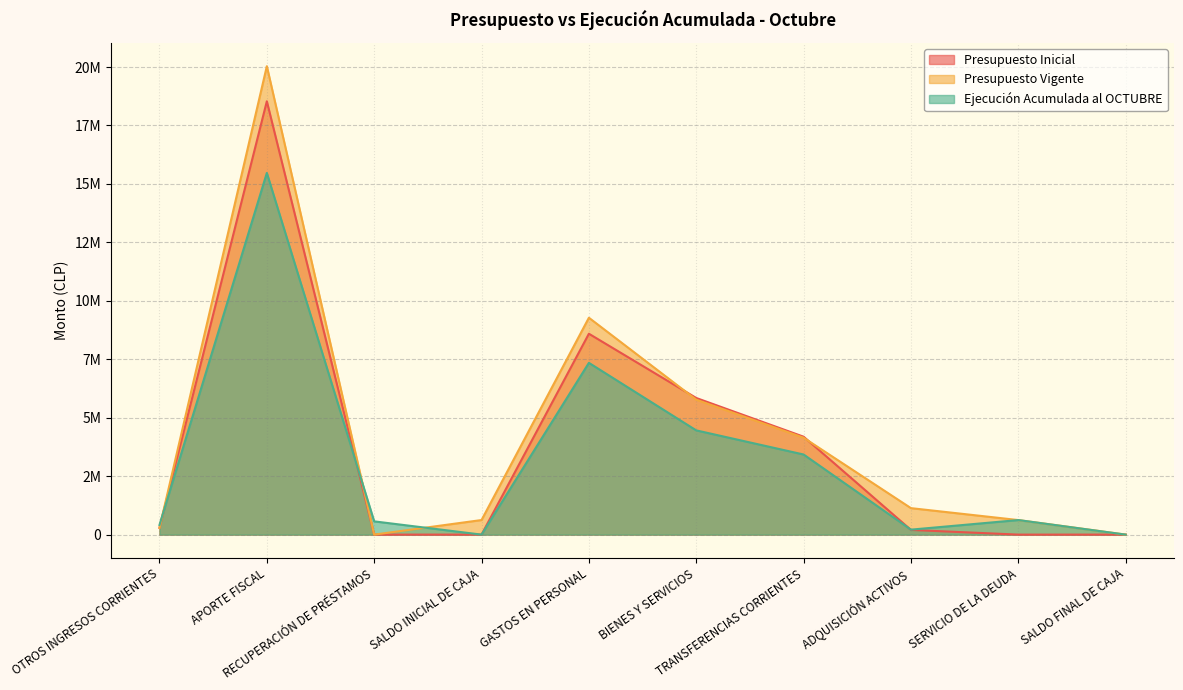

Between which two adjacent categories do Presupuesto Vigente and Presupuesto Inicial first intersect?

GASTOS EN PERSONAL and BIENES Y SERVICIOS